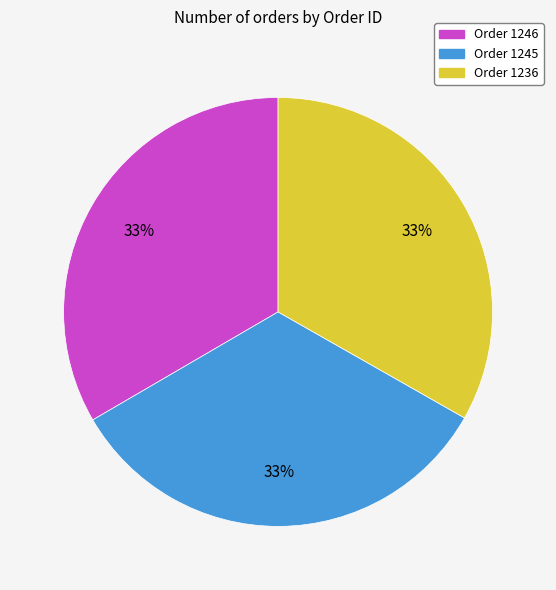

To the nearest percent, what is the combined percentage of Order 1236 and Order 1245?

67%